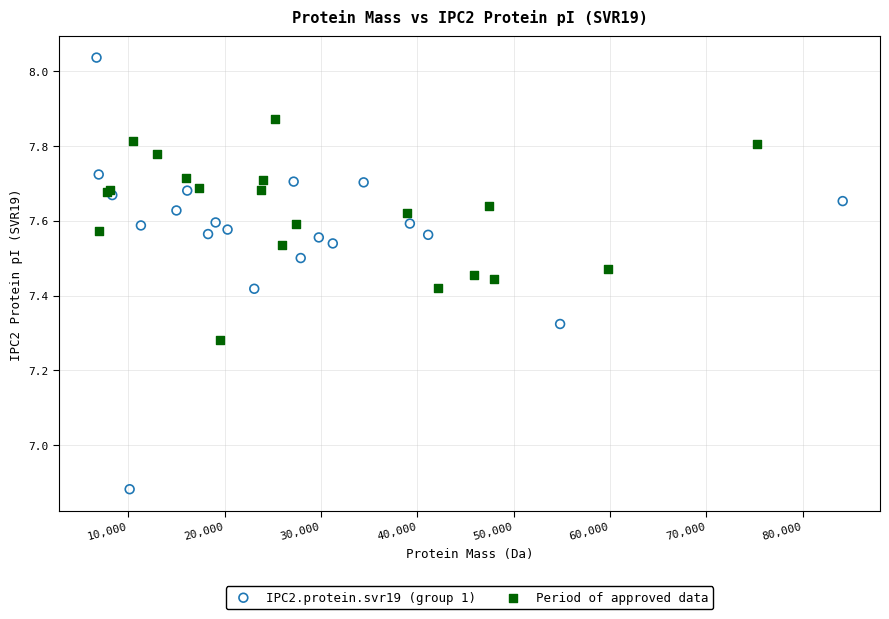

What are all the series names shown in the legend?

IPC2.protein.svr19 (group 1), Period of approved data